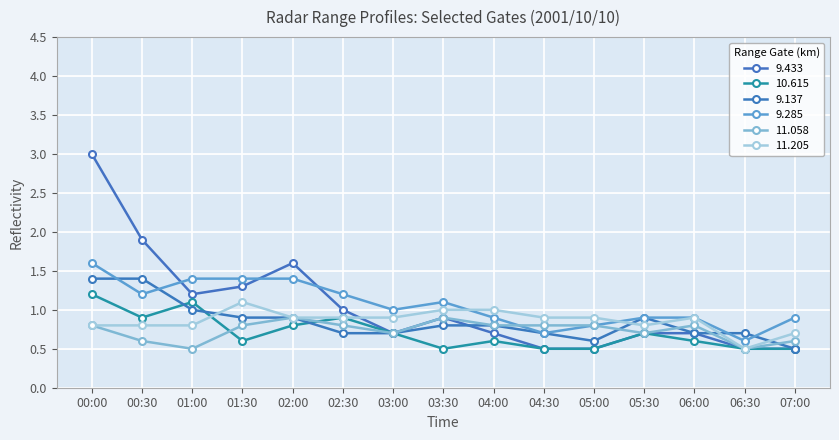

True or false: 9.137 and 11.205 cross at least once.

True